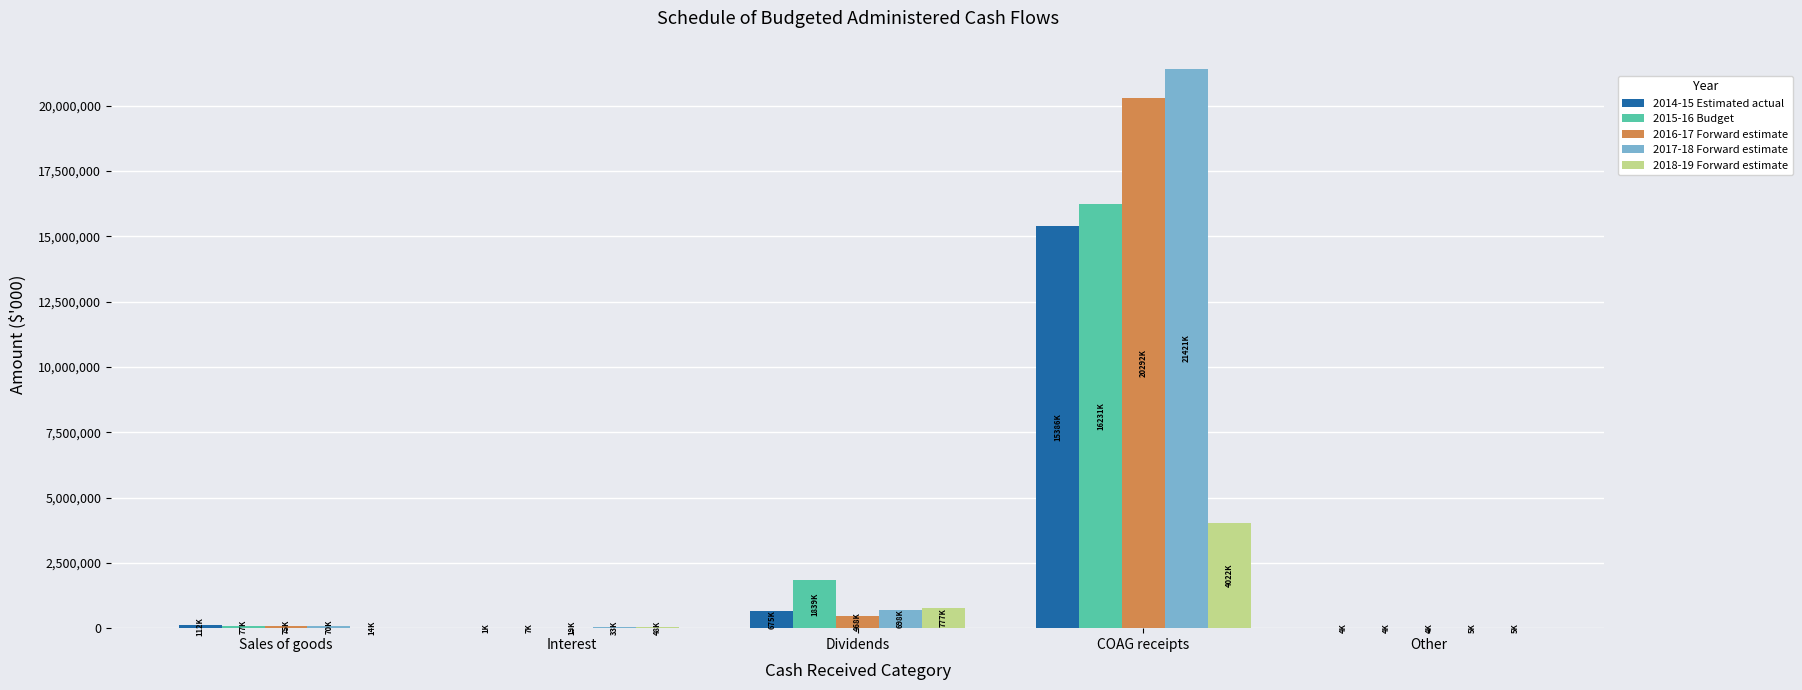

Which series has the largest total across all categories?

2017-18 Forward estimate